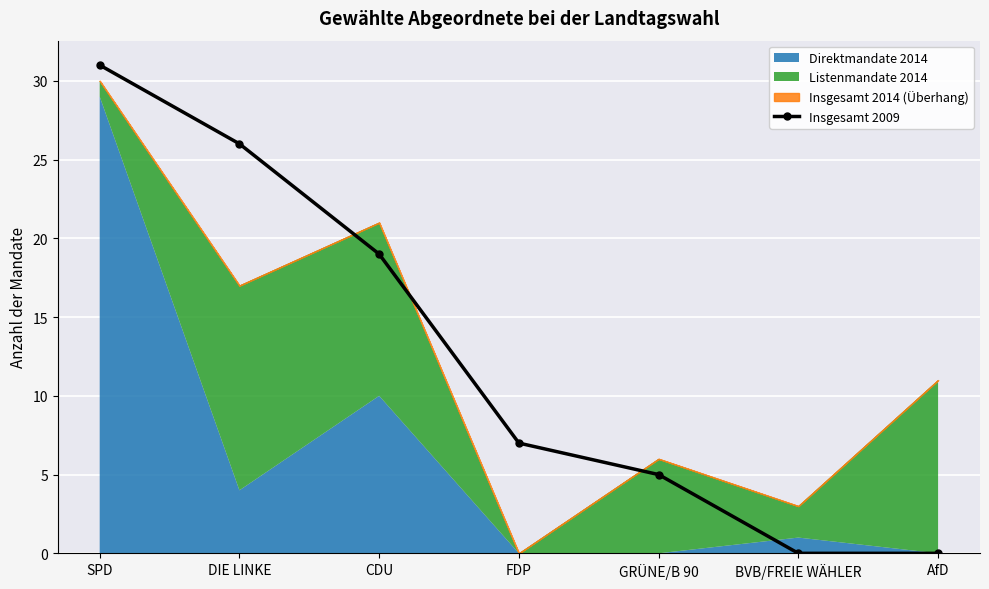

The value of Insgesamt 2009 at SPD is 54. True or false?

False